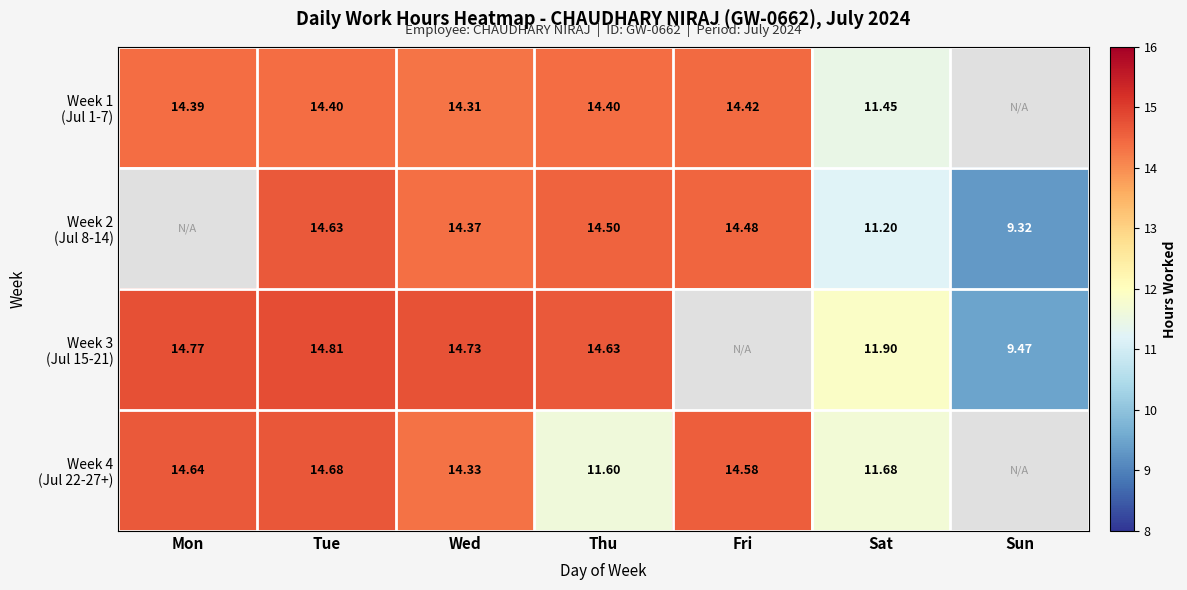

What is the difference between the maximum and minimum values in the Week 3 (Jul 15-21) series?

5.3